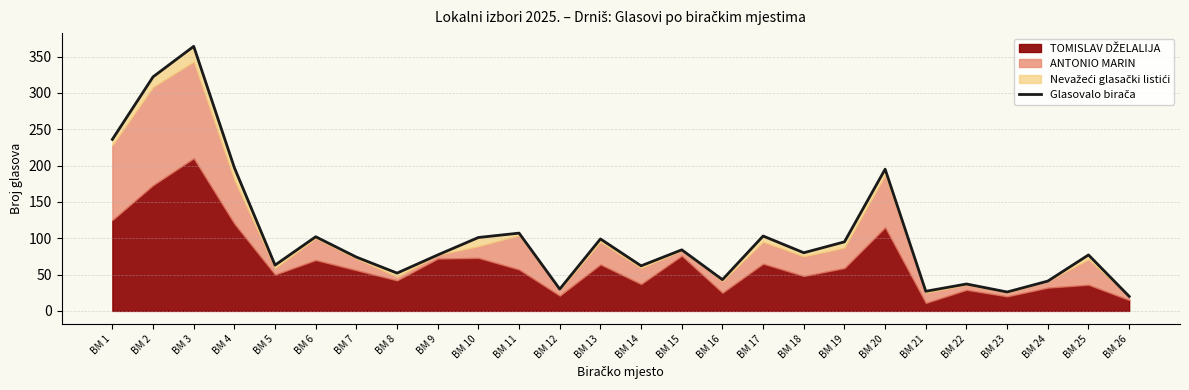

The chart shows a value of 197 at BM 4. True or false?

True